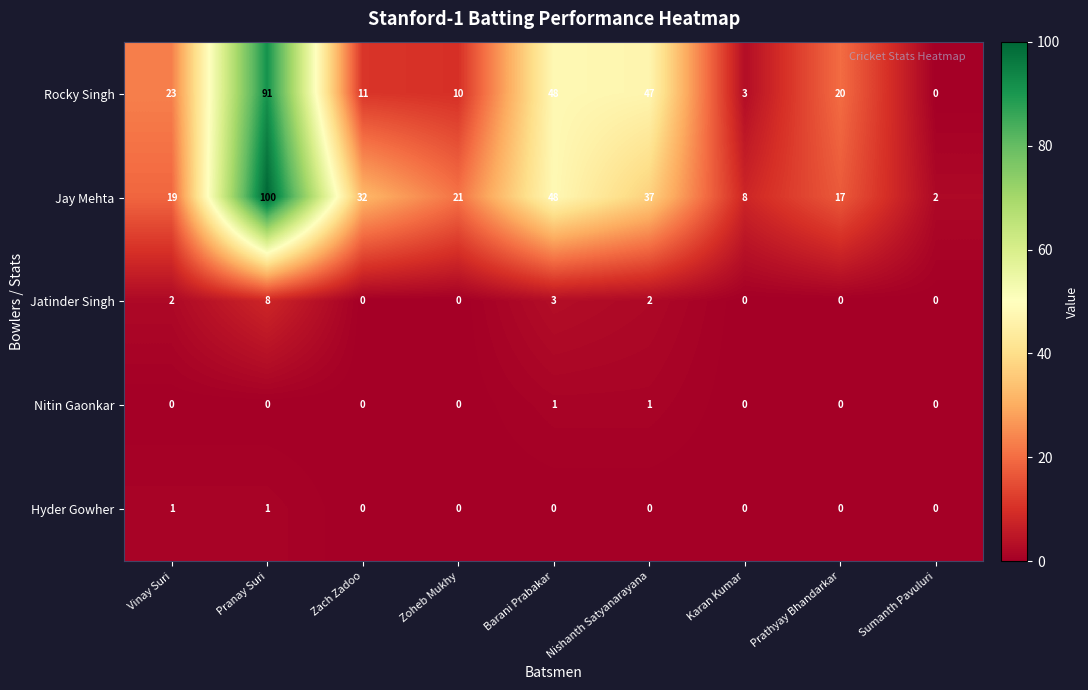

At which category is the sum across all series the highest?

Pranay Suri